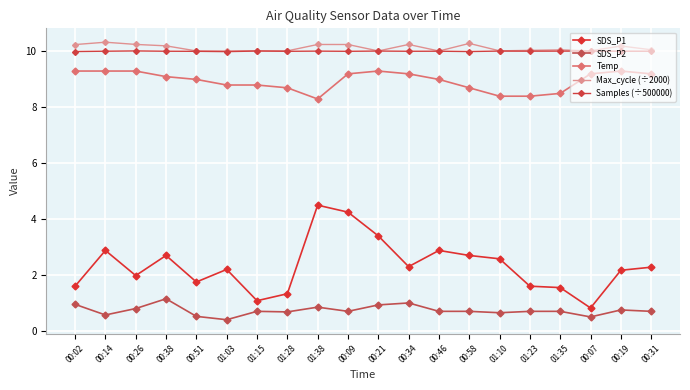

What value does the SDS_P1 series have at 01:23?

1.6